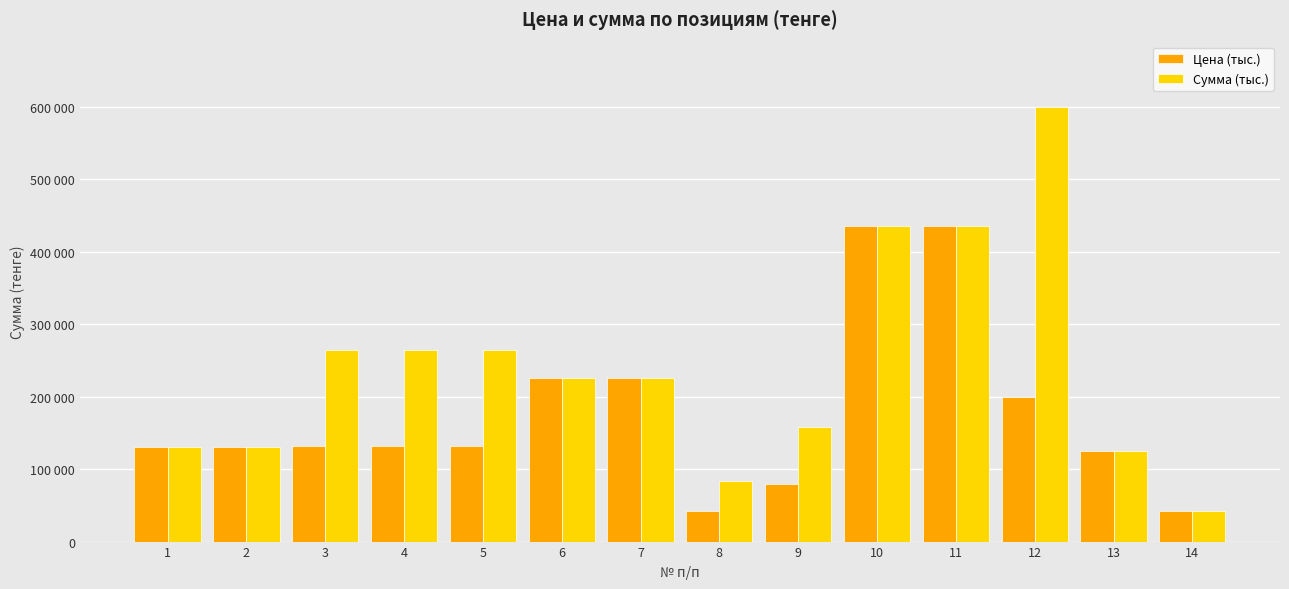

Which series has the widest spread of values?

Сумма (тыс.)